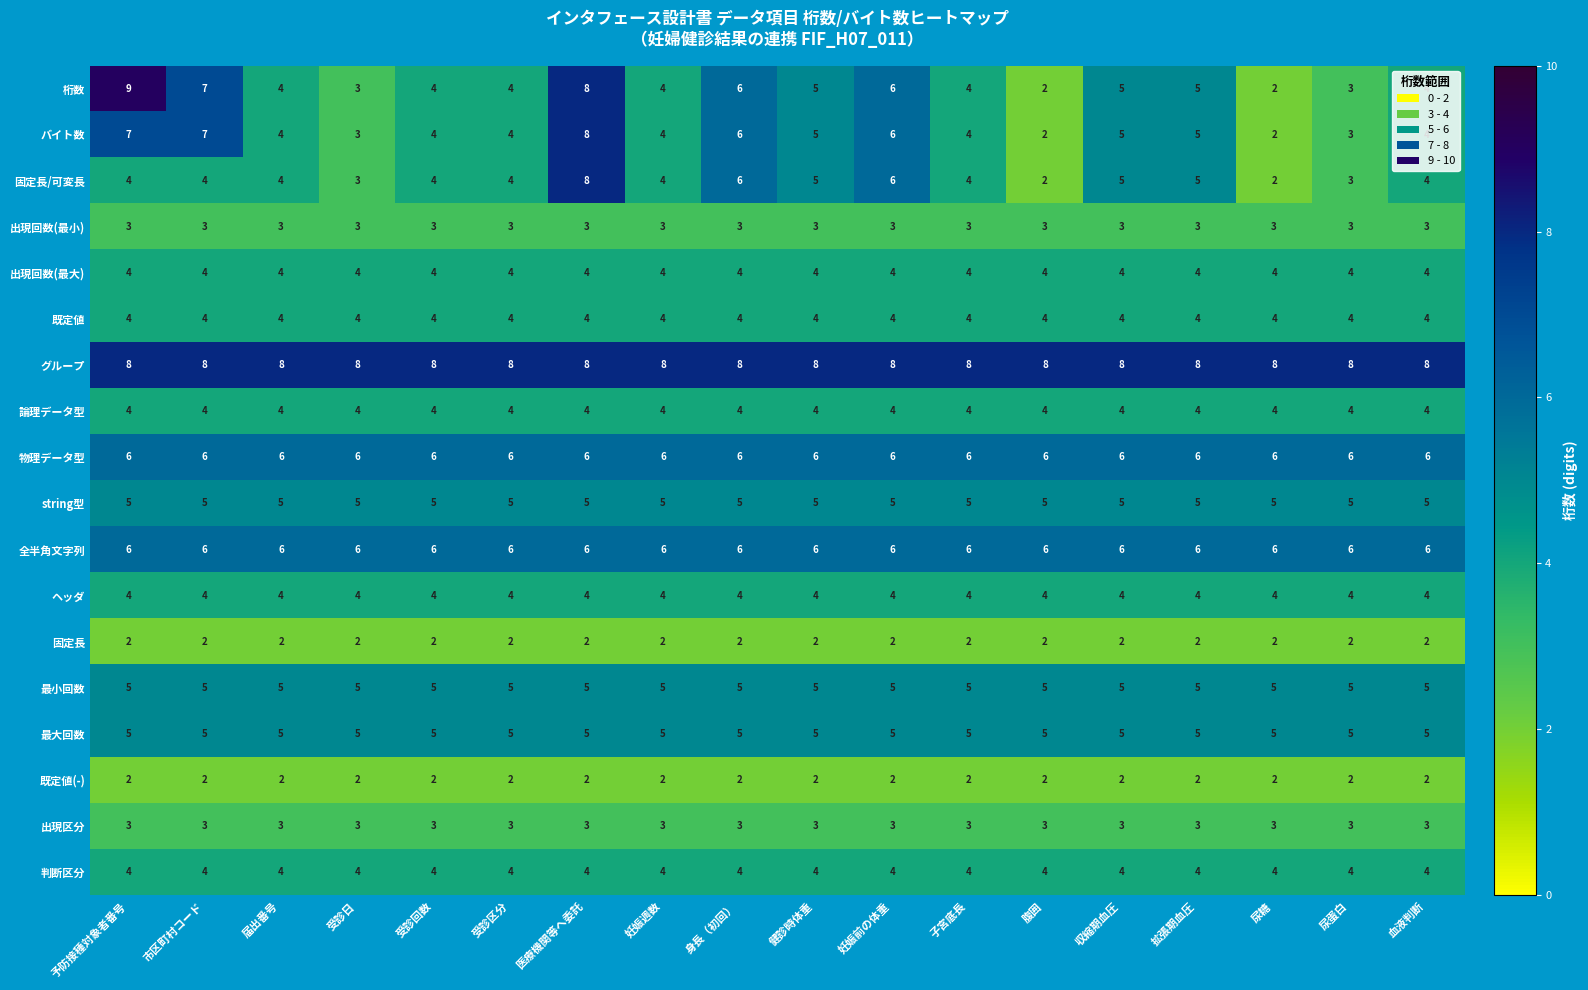

The value of string型 at 受診回数 is 5. True or false?

True